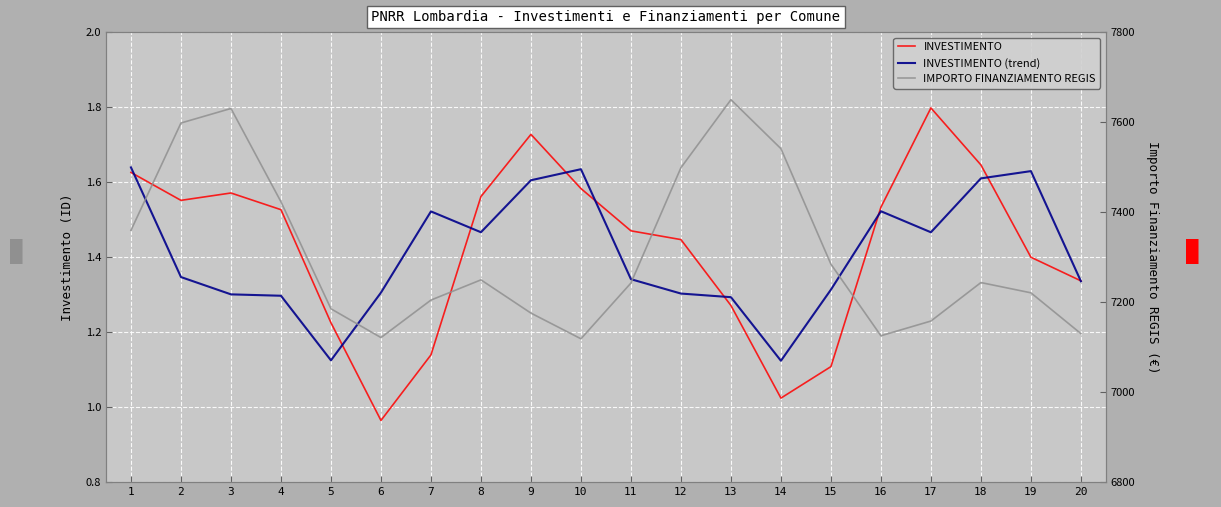

The INVESTIMENTO (trend) series shows 0.3 at 6. True or false?

False